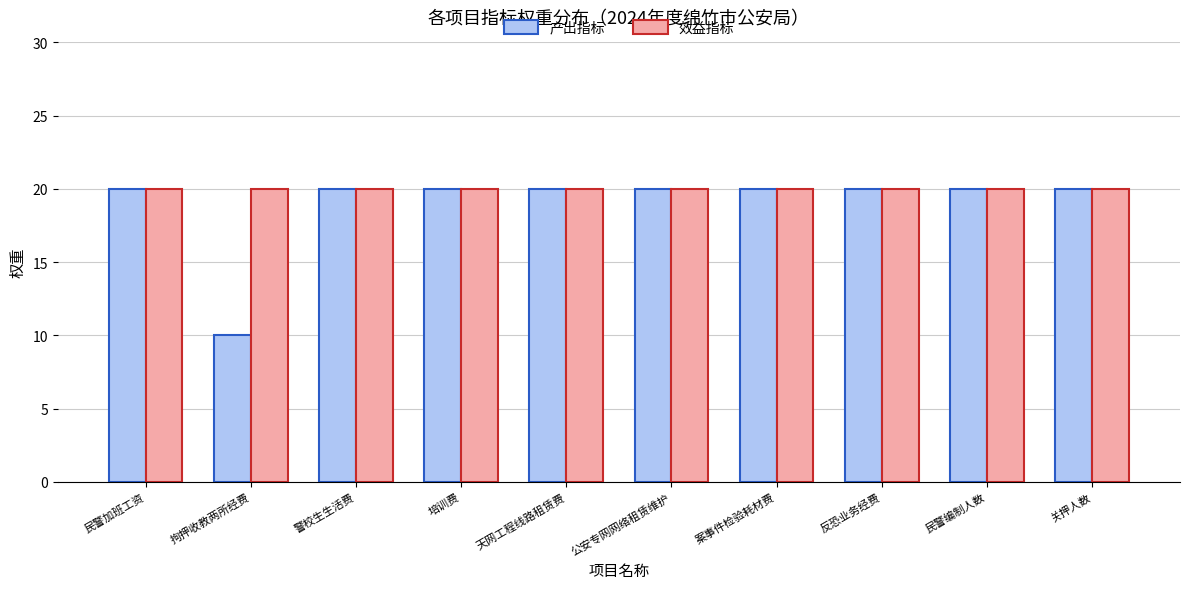

Is it true that 产出指标 equals 20 at 民警编制人数?

True